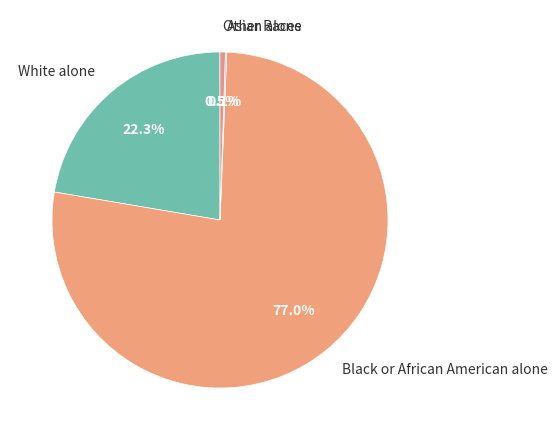

Does any single category account for the majority?

Yes